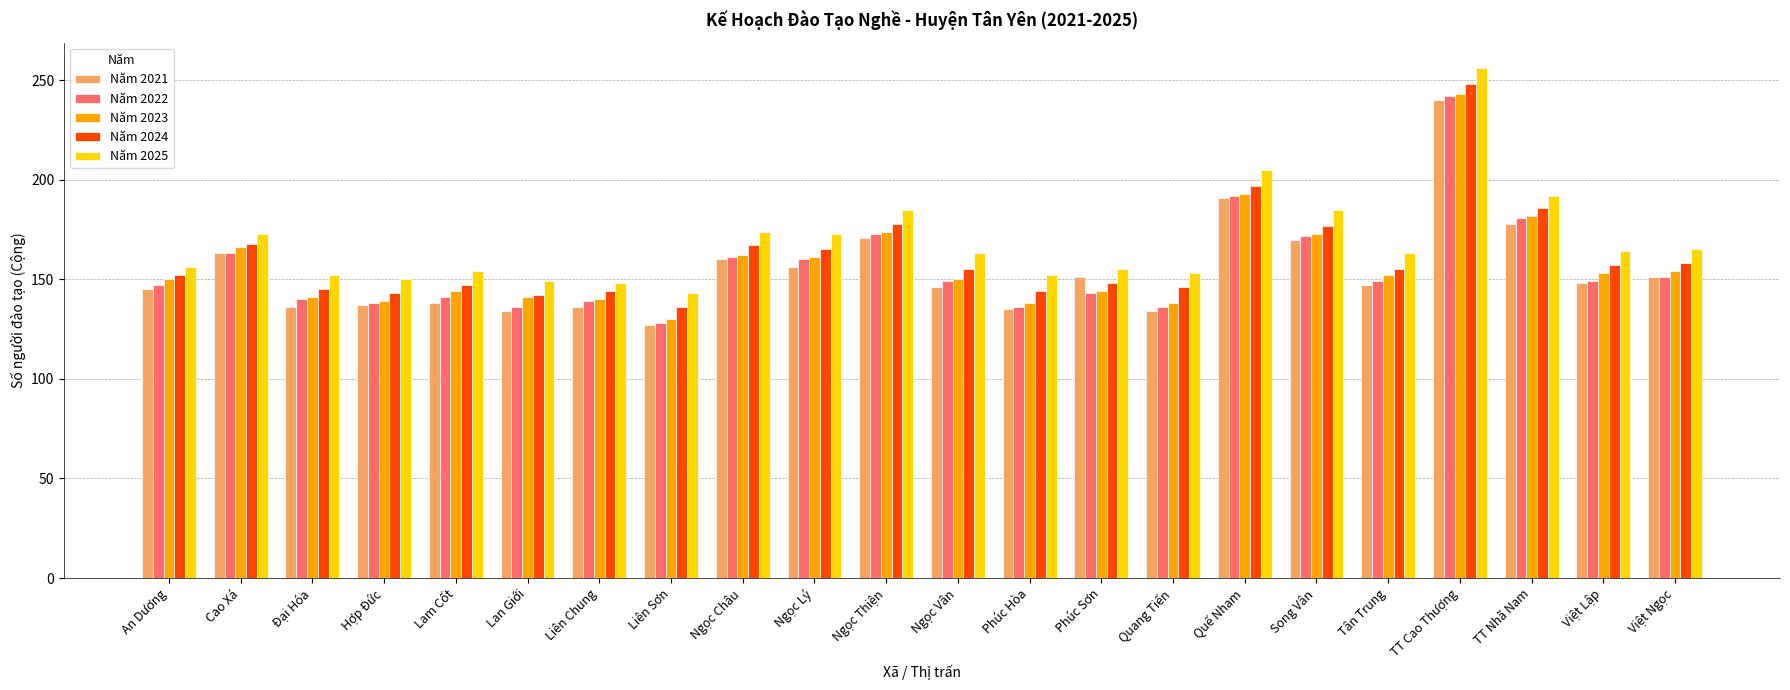

The value of Năm 2023 at Quế Nham is 72. True or false?

False